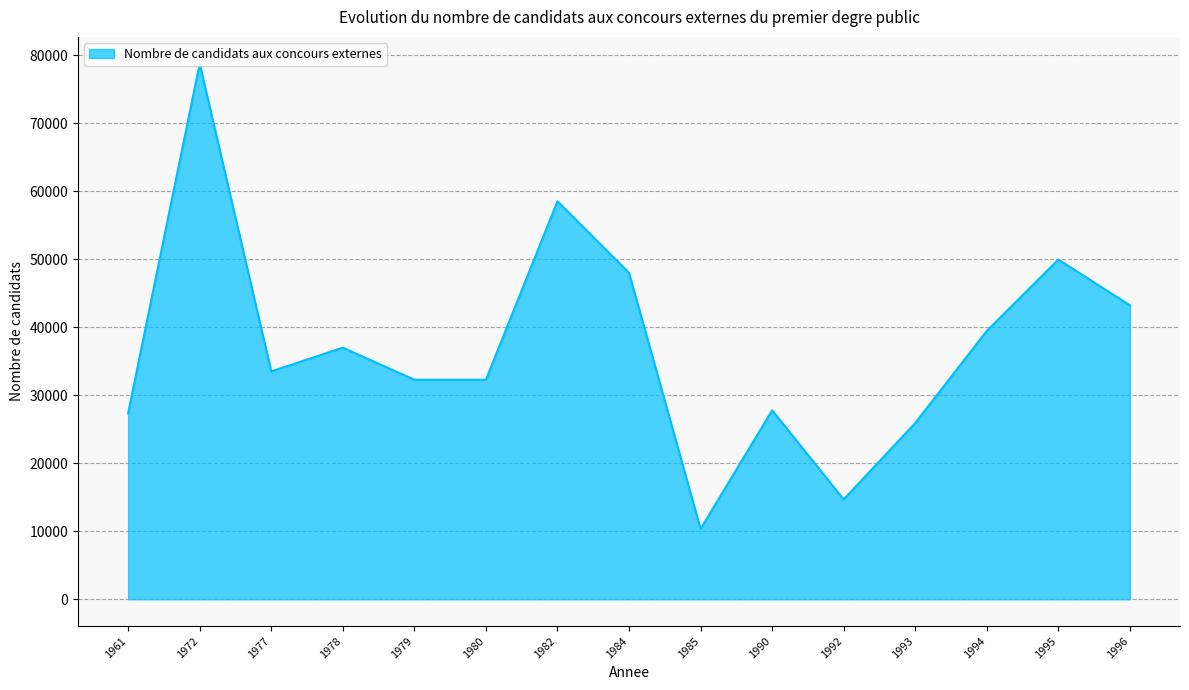

True or false: the data shows 57640 at 1980.

False